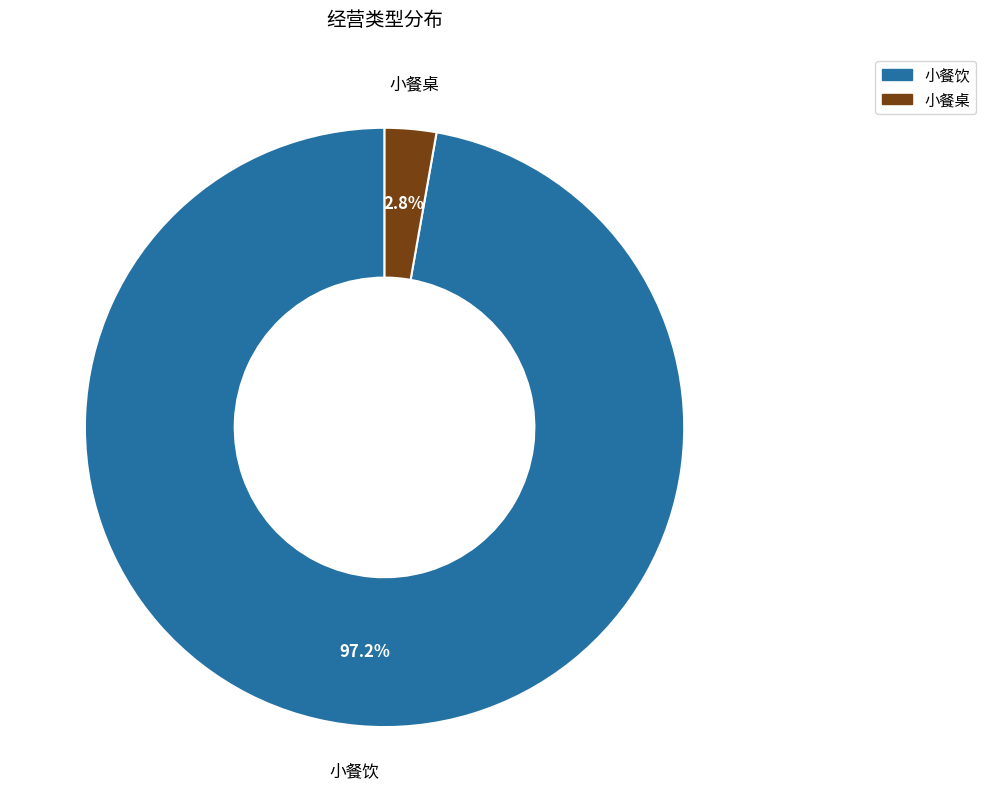

Combined, do 小餐桌 and 小餐饮 account for over 50%?

Yes